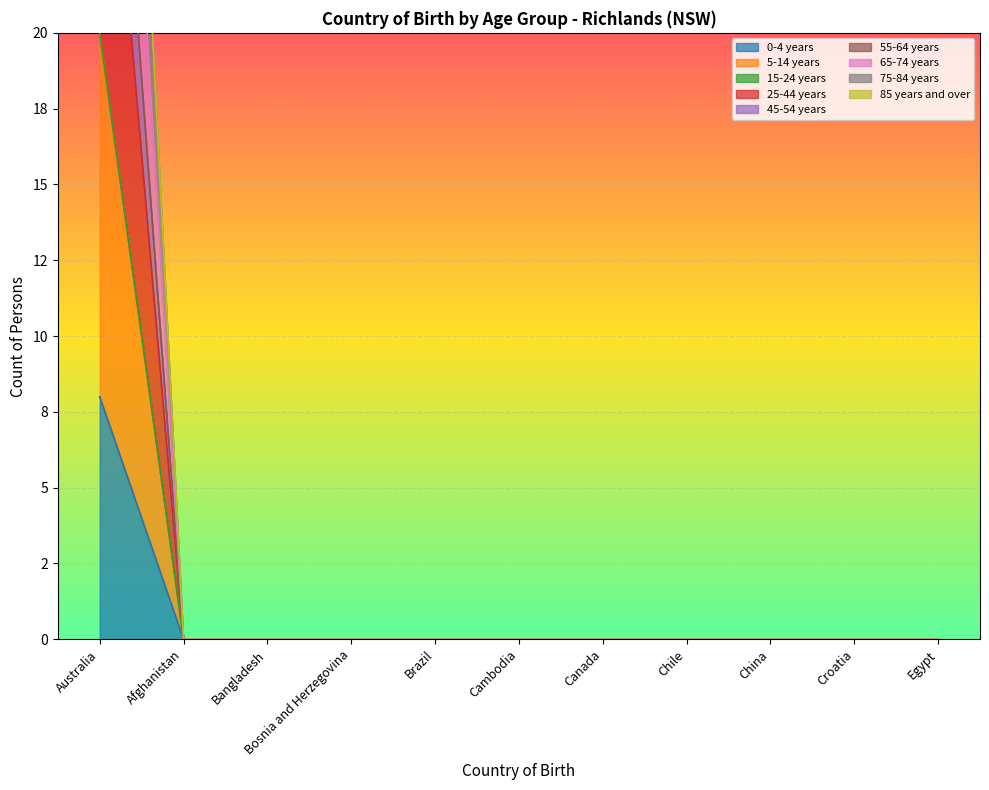

Count the number of categories in the chart.

11